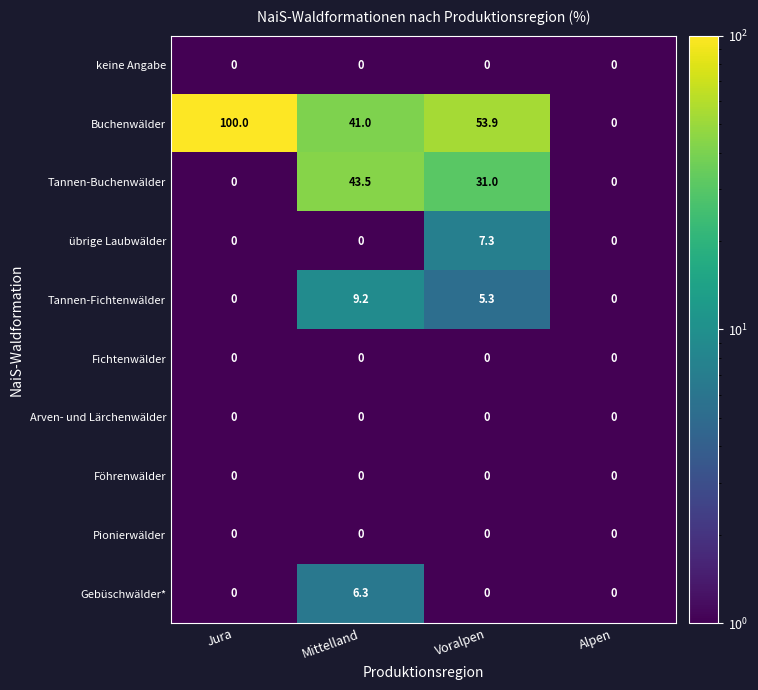

Which series has the widest spread of values?

Buchenwälder